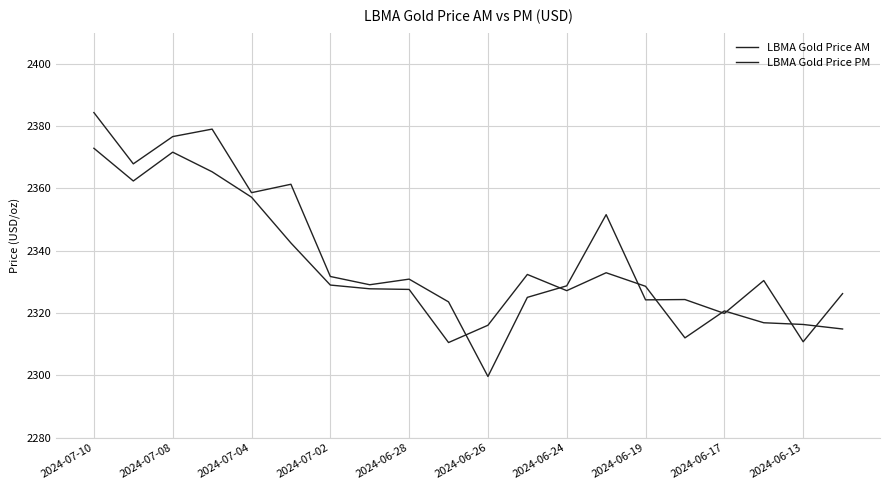

Does the chart have visible grid lines?

Yes